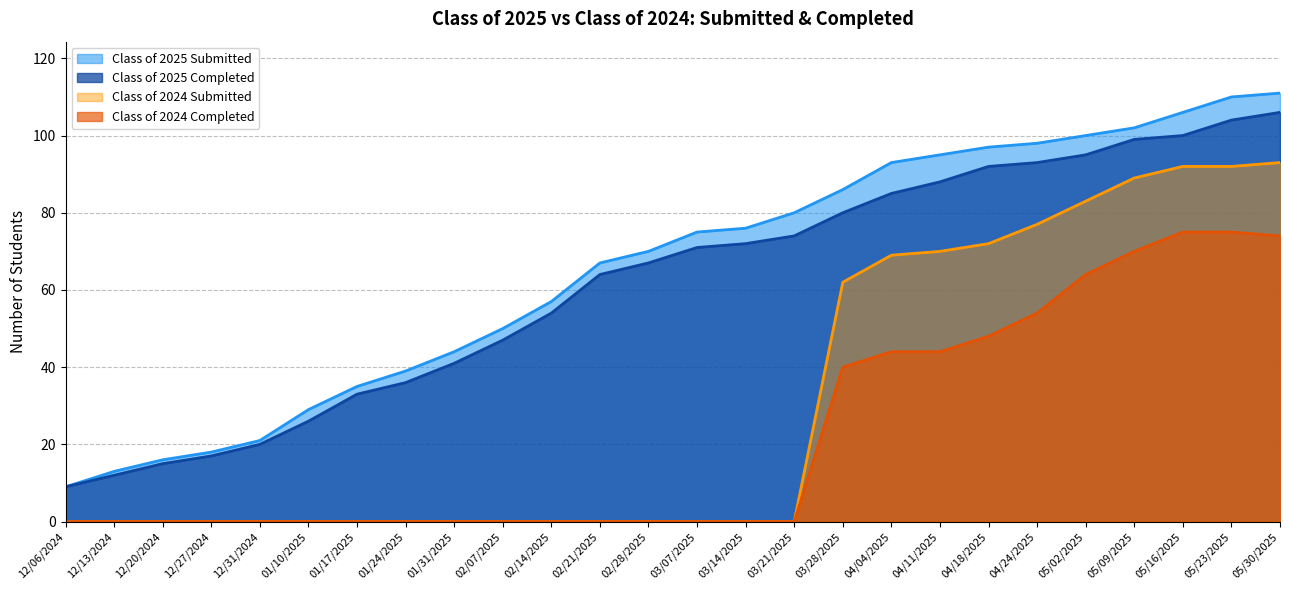

Does the chart have visible grid lines?

Yes